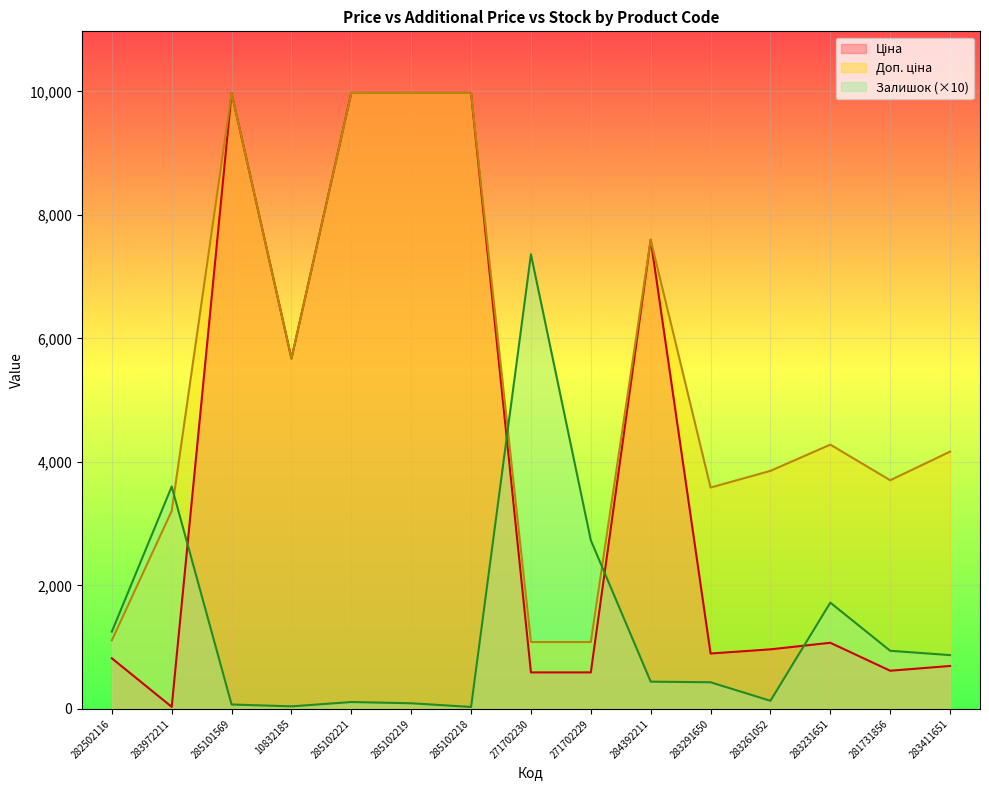

True or false: Залишок has more than 1 points higher than both neighbors.

True